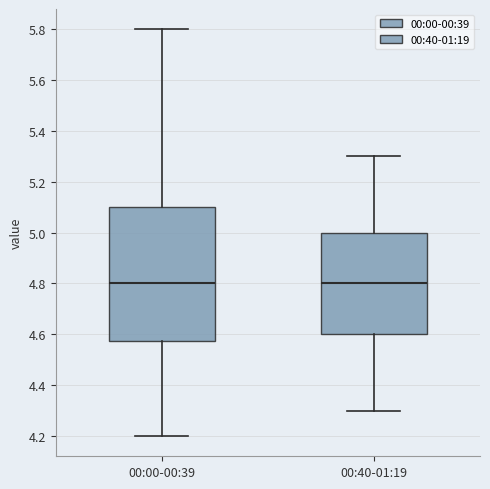

Reading left to right, read every box against the y-axis: the position of its median line, the range the box covers, and the ends of its whiskers. The values are not printed on the chart, so give them approximately, as read against the axis.

00:00-00:39: median 4.80, box 4.58 to 5.10, whiskers 4.20 to 5.80
00:40-01:19: median 4.80, box 4.60 to 5.00, whiskers 4.30 to 5.30